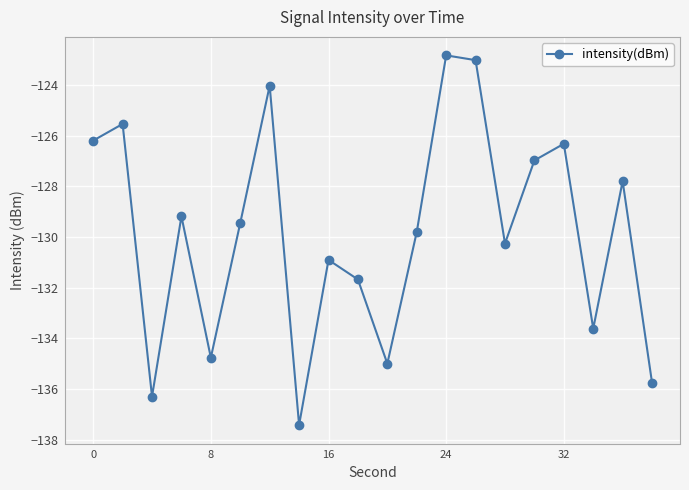

How many lines are shown in the chart?

1